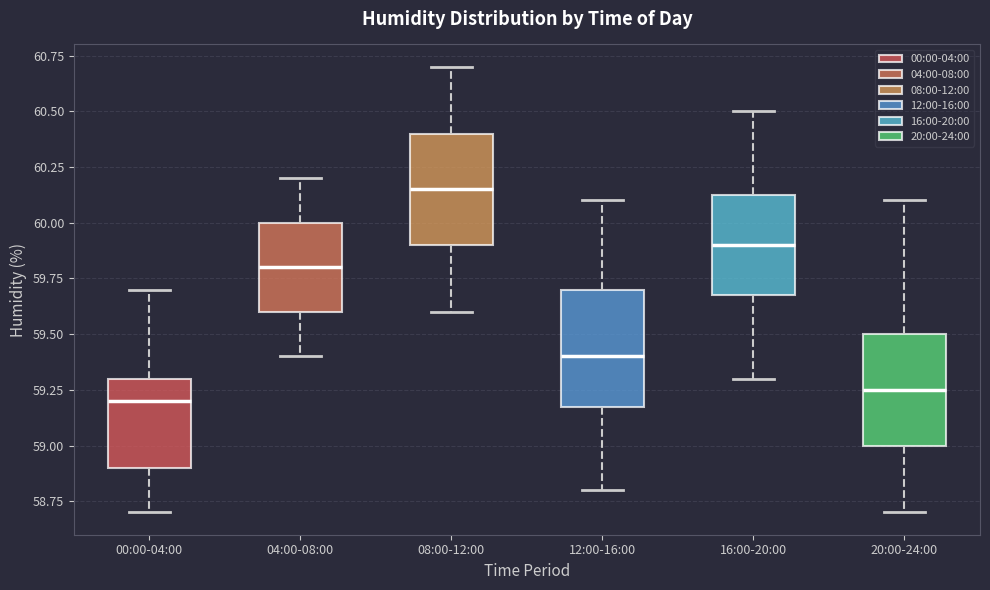

Where does the median line of the box for 12:00-16:00 sit on the y-axis? The values are not printed on the chart, so give them approximately, as read against the axis.

59.40